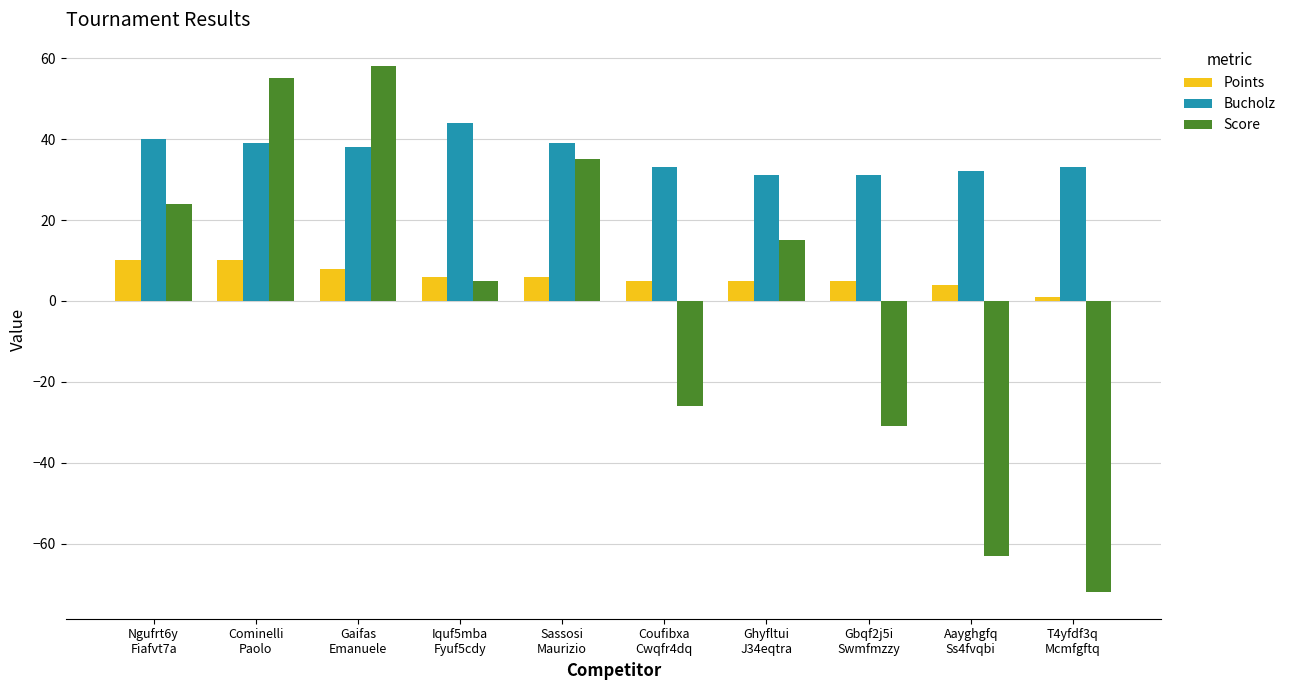

Which category has the lowest value in the Points series?

T4yfdf3q
Mcmfgftq